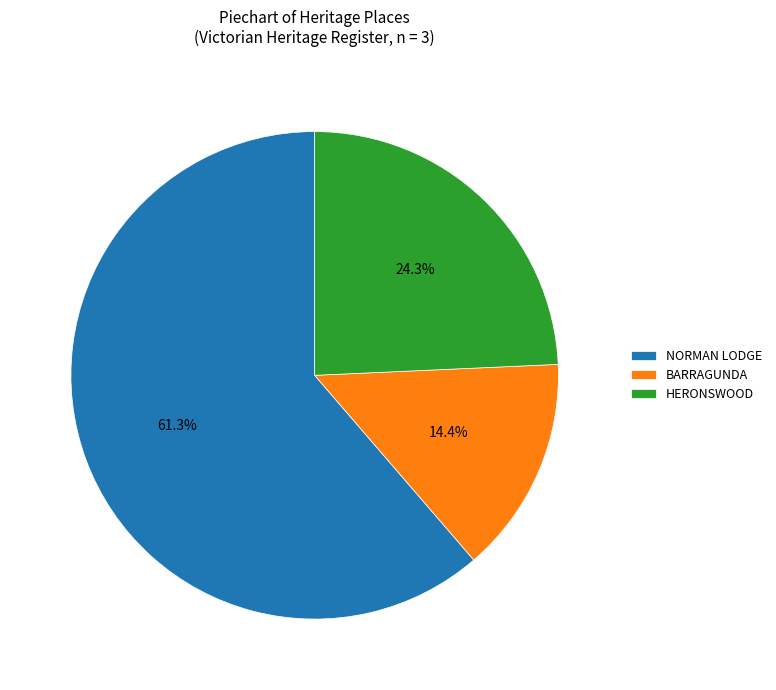

How many slices are in this pie chart?

3